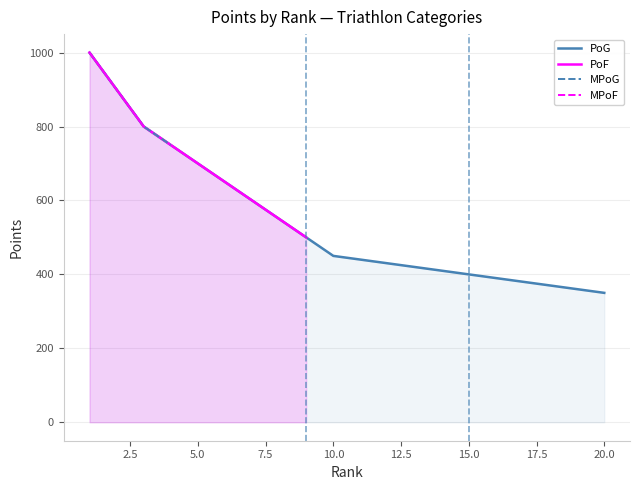

Is it true that the value at 8 is 741?

False